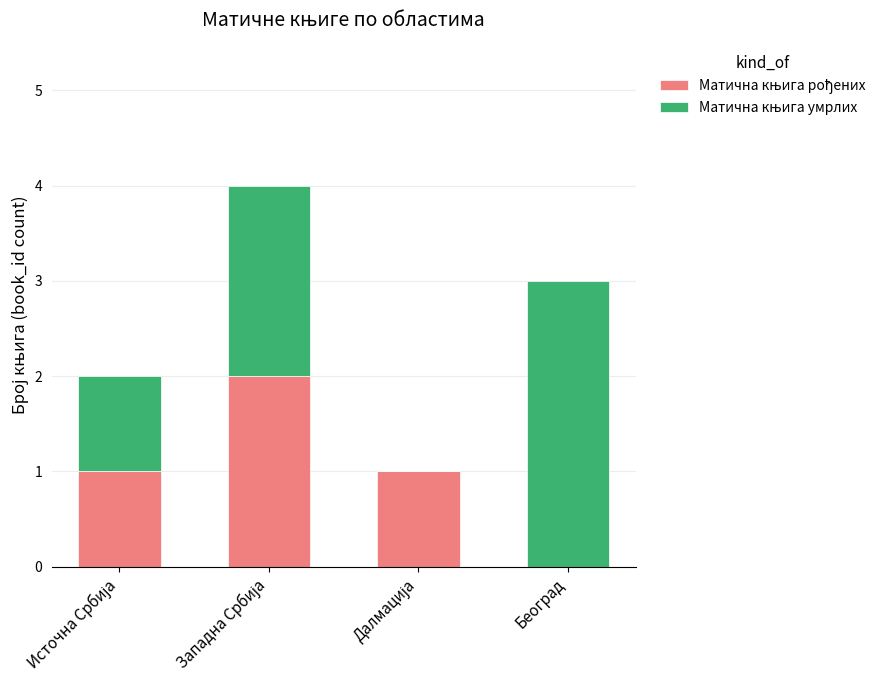

Are the bars horizontal?

No